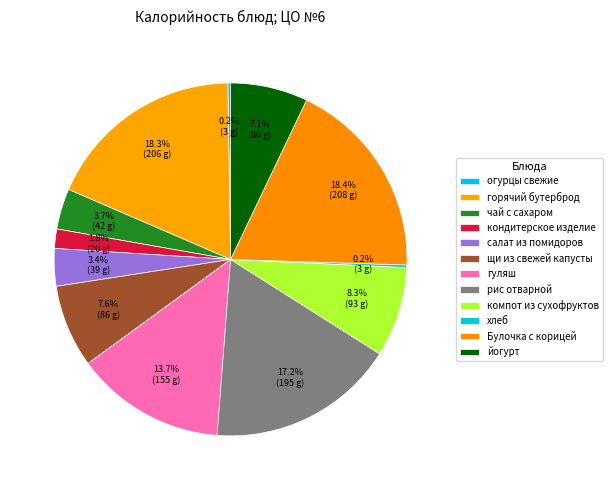

Which slice is the largest?

Булочка с корицей